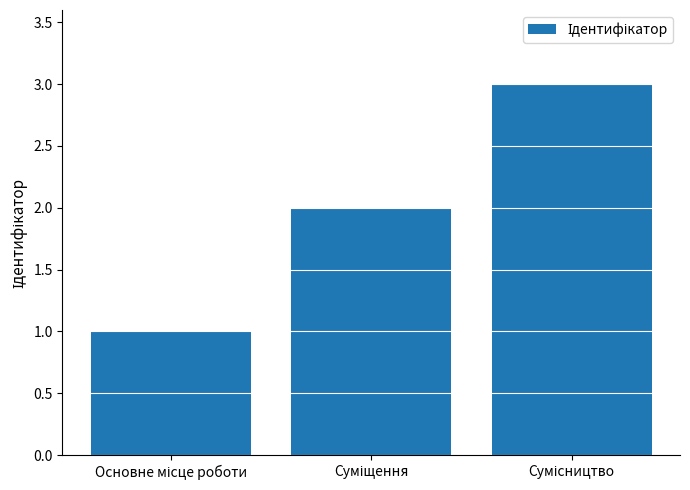

What is the sum of all values?

6